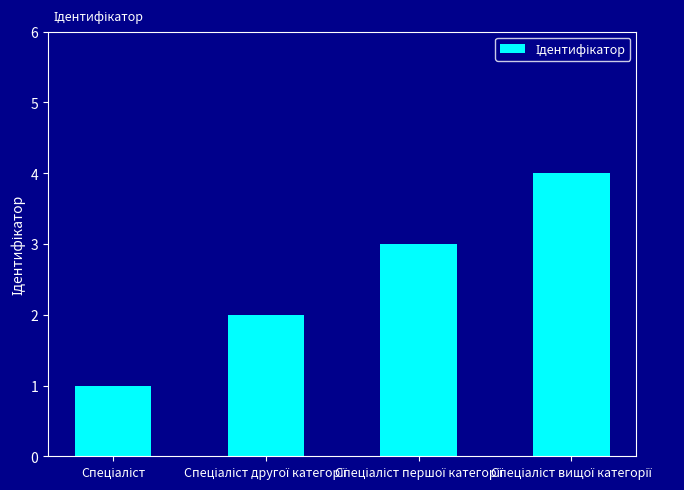

What is the sum of all values?

10